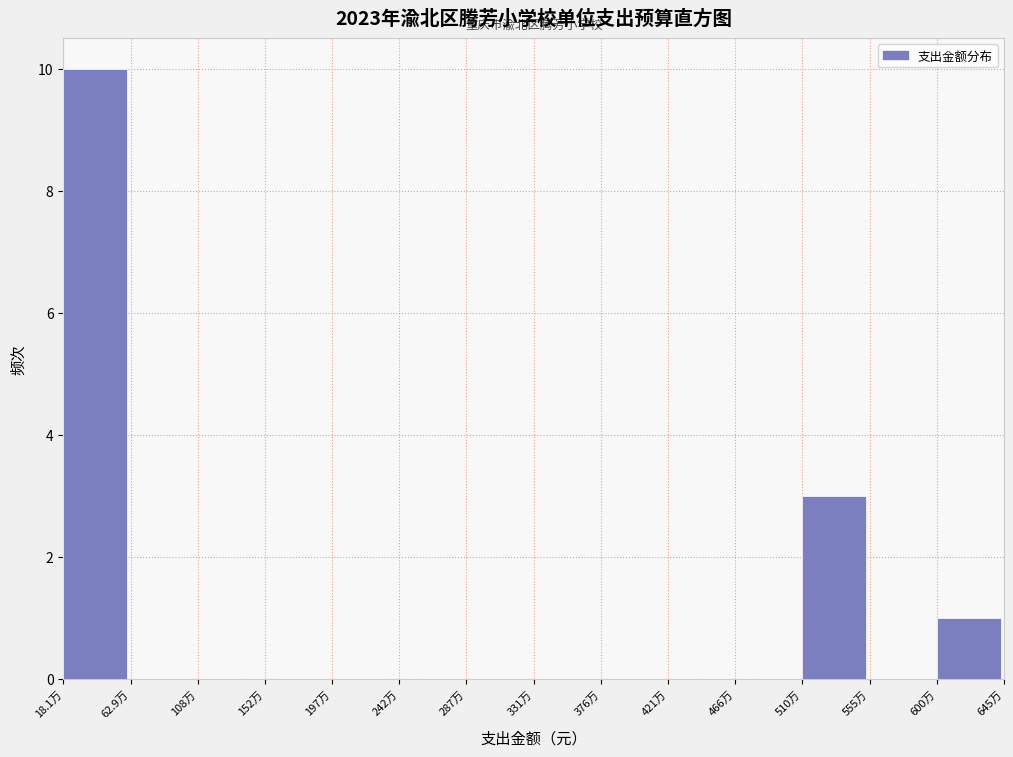

Reading right to left, transcribe all the data shown in this chart.

600万=1	555万=0	510万=3	466万=0	421万=0	376万=0	331万=0	287万=0	242万=0	197万=0	152万=0	108万=0	62.9万=0	18.1万=10